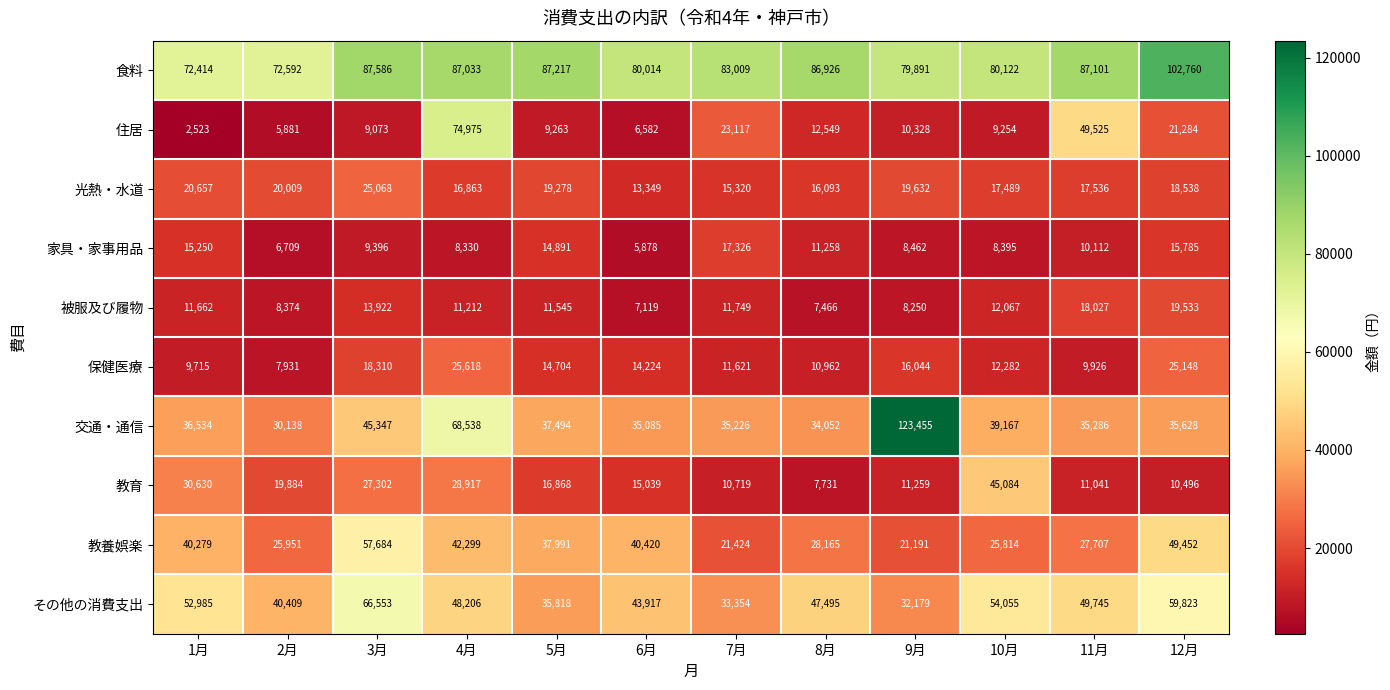

What is the sum of all 教育 values?

234970